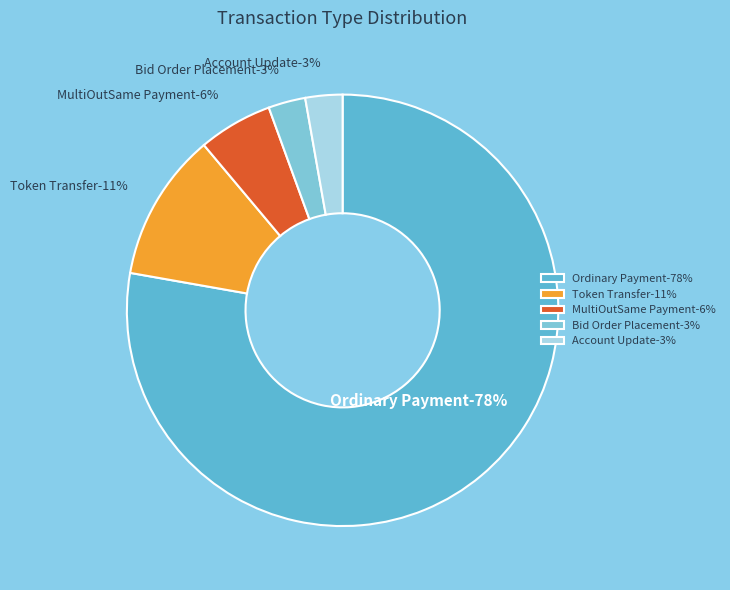

To the nearest percent, what portion does Token Transfer represent?

11%